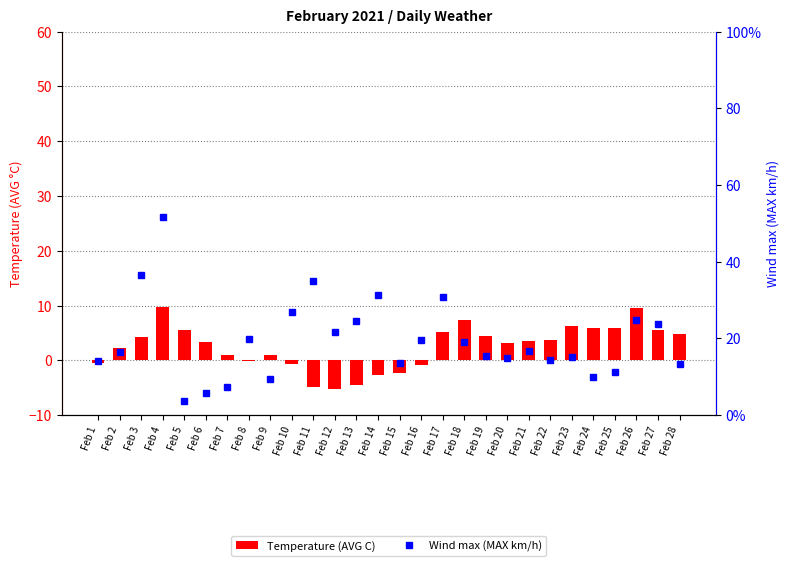

Which series has the largest total across all categories?

Wind max (MAX km/h)